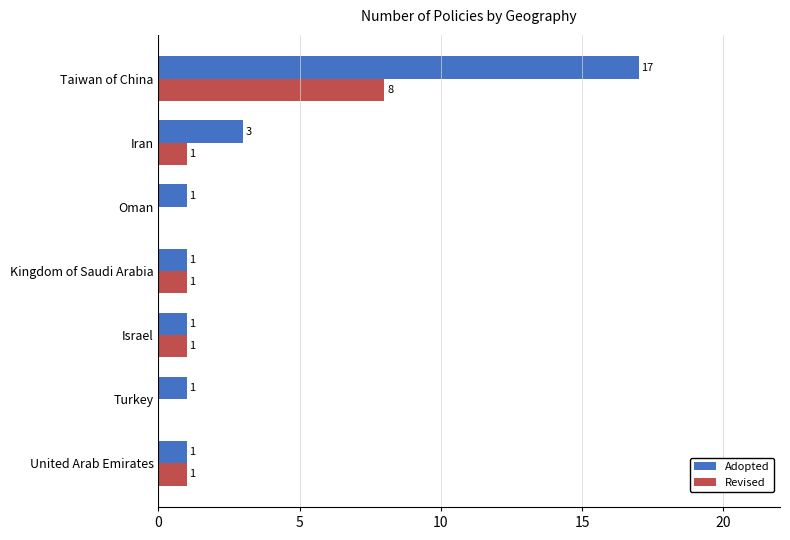

Which series changed the most between Turkey and Kingdom of Saudi Arabia?

Revised